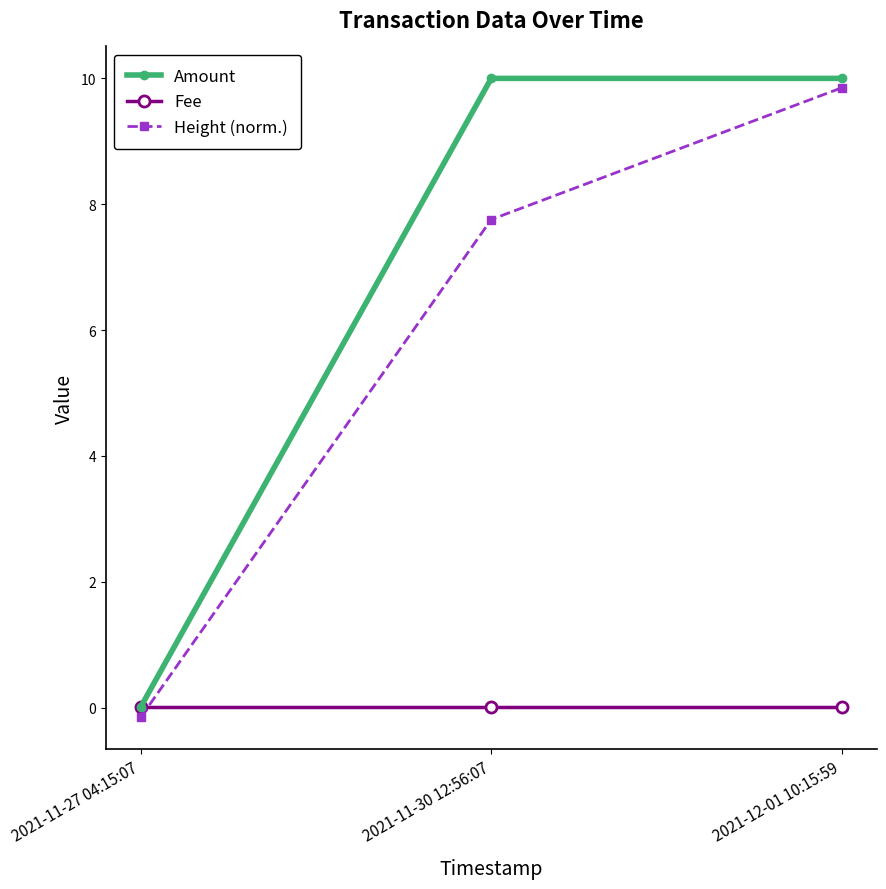

At which category is the sum across all series the highest?

2021-12-01 10:15:59